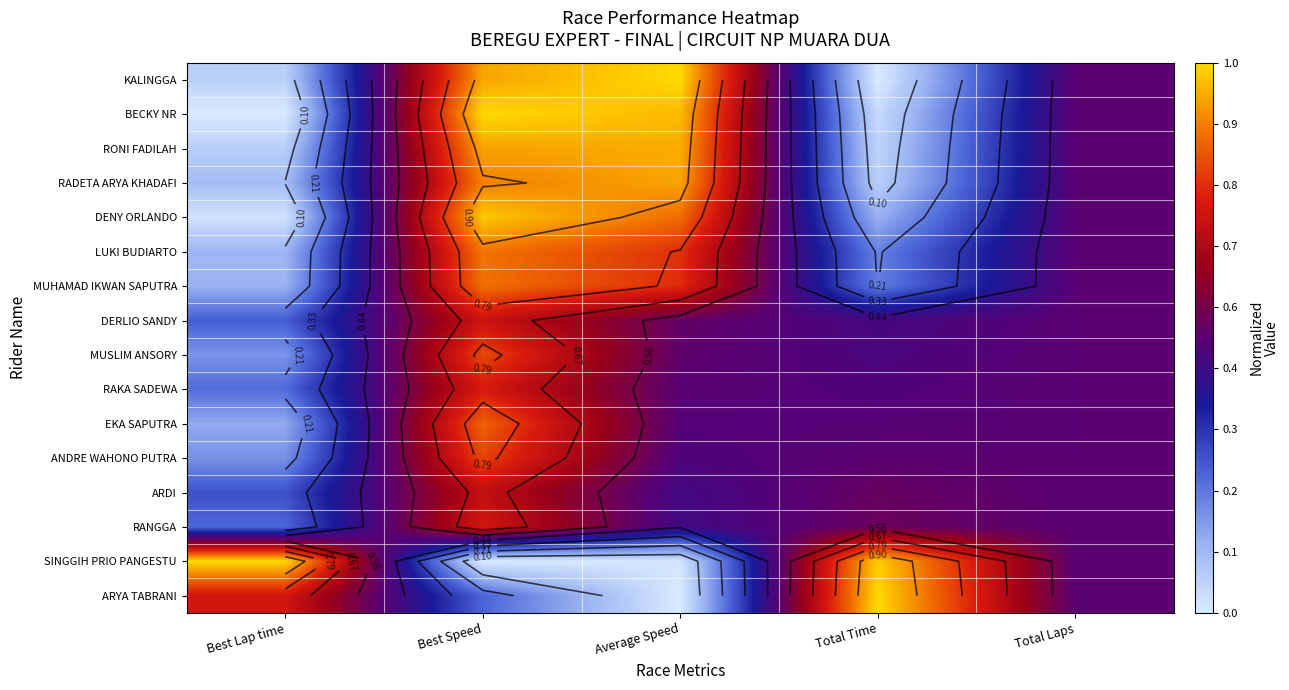

Count the number of data series in this chart.

16